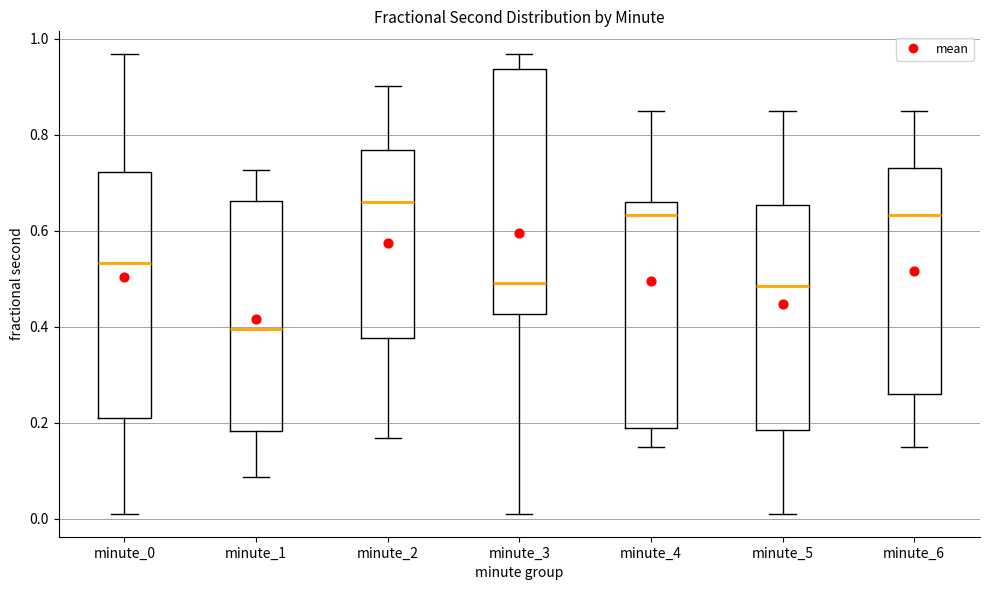

Which box has the highest median line?

minute_2